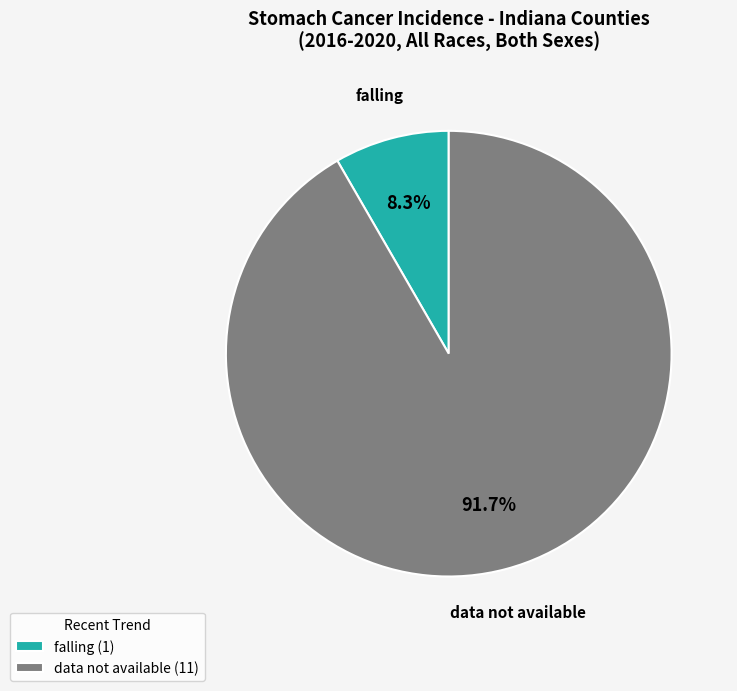

Rank the categories by value from highest to lowest.

data not available (11), falling (1)